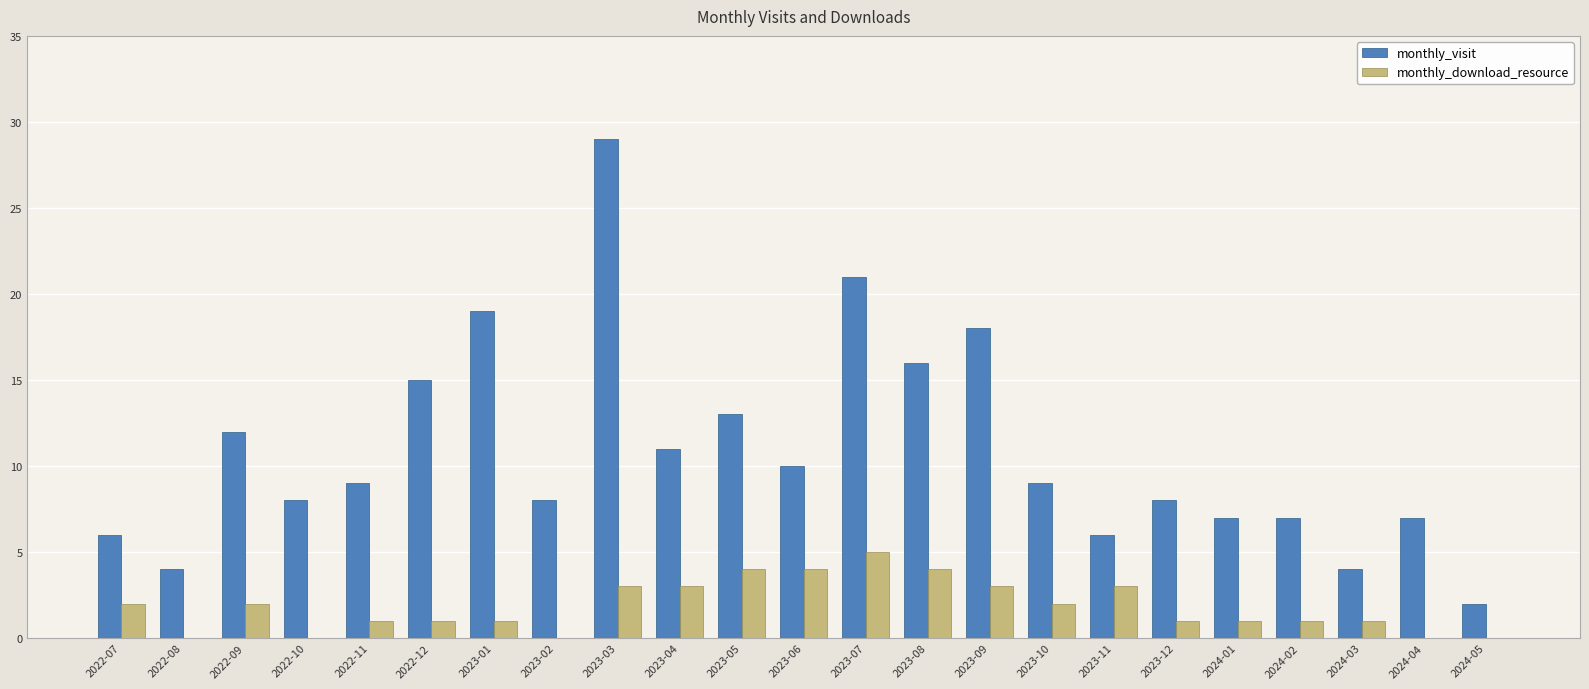

How many categories are shown in the chart?

23